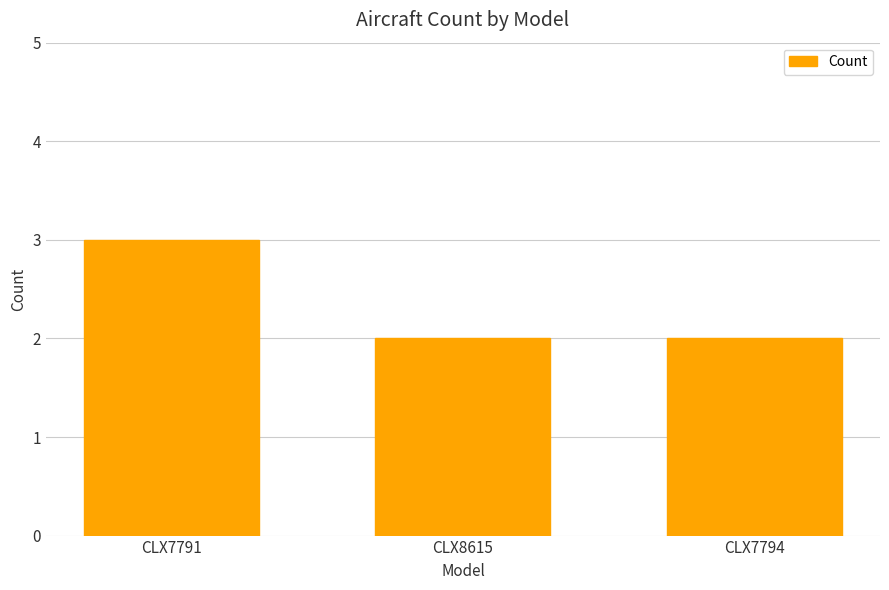

What is the average value?

2